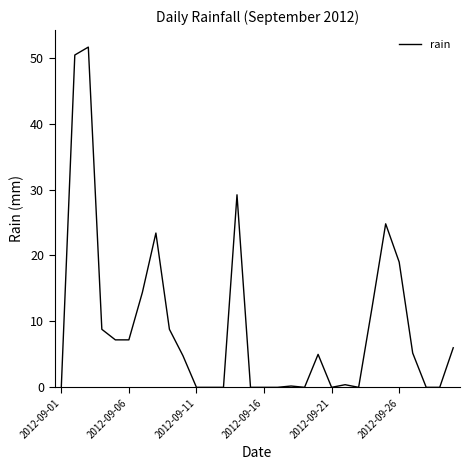

What is the greatest value displayed?

51.6